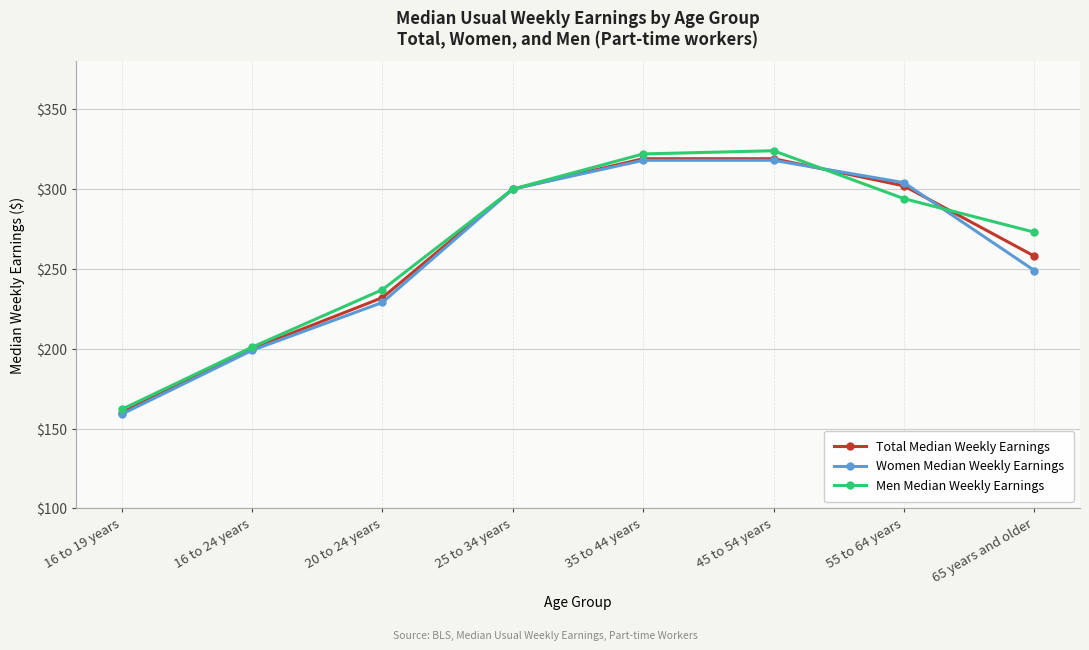

What is the maximum value shown in the chart?

324